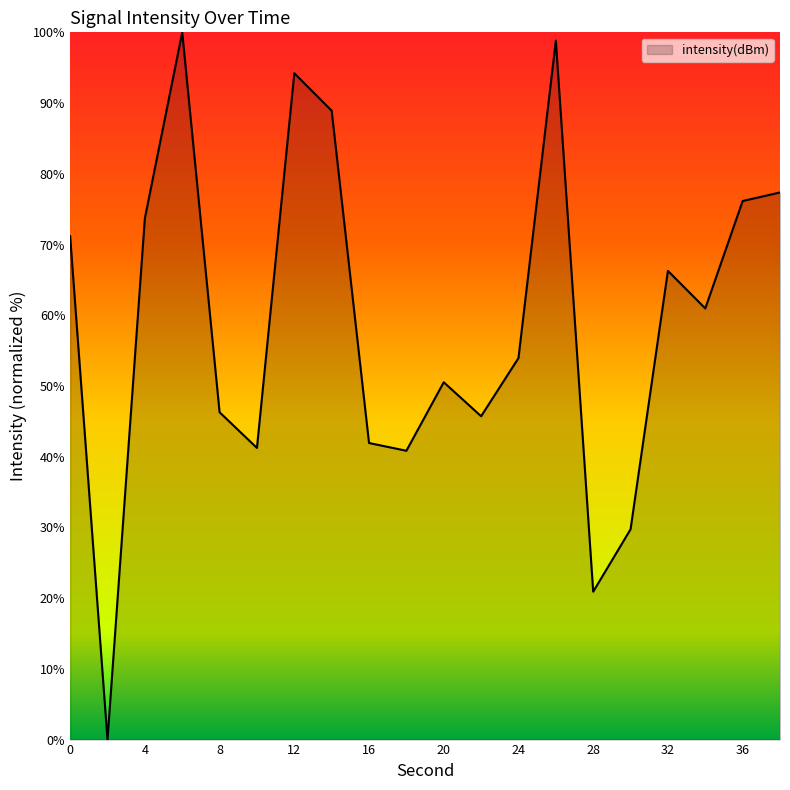

How many categories are shown in the chart?

20